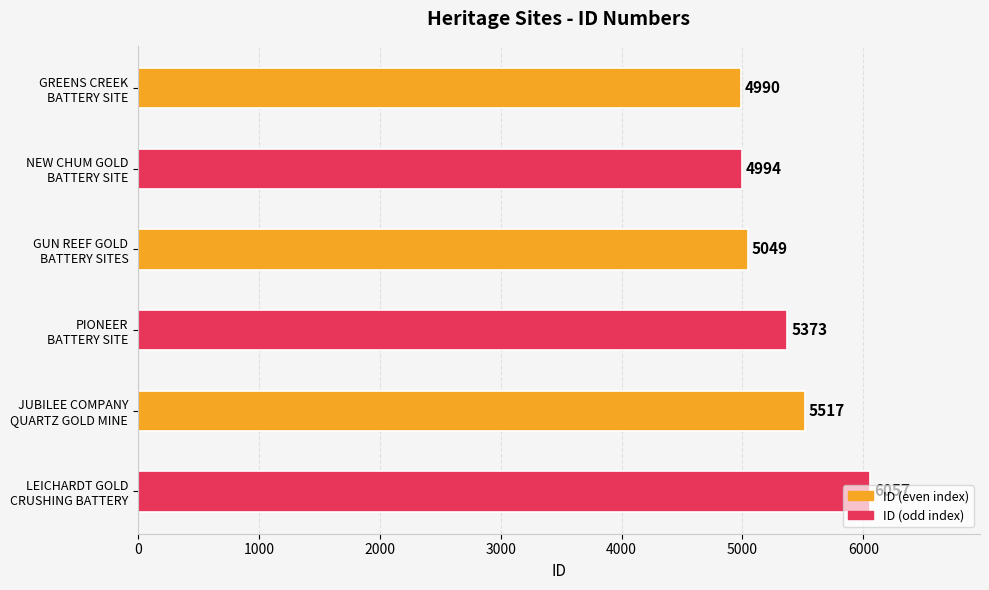

What is the value of the 1st bar from the top?

4990